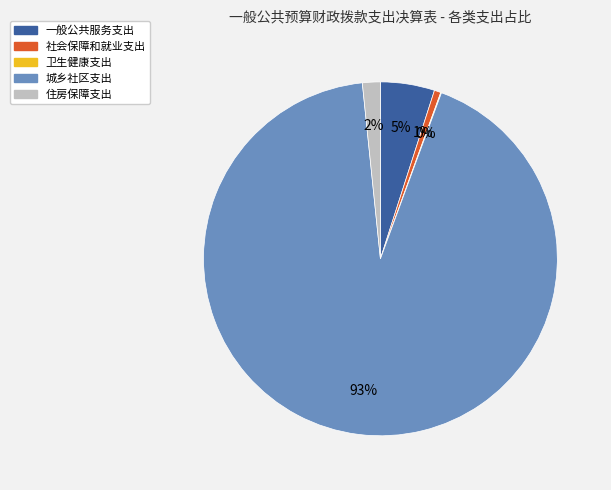

Which category has the biggest portion of the pie?

城乡社区支出